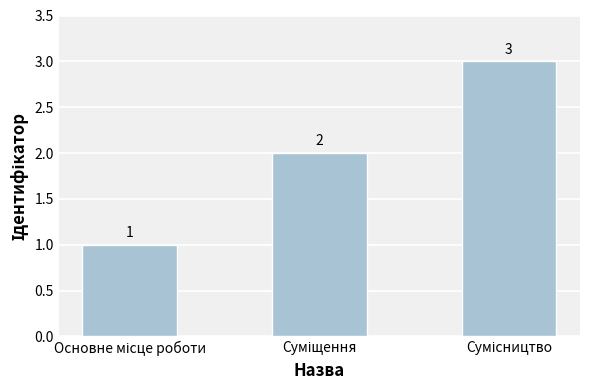

Count the values in the range 1 to 3.

3